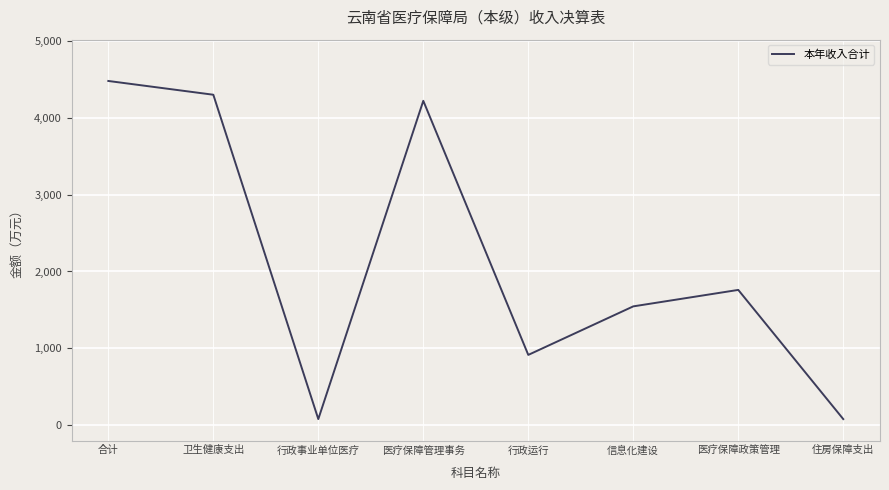

Which has a higher value, 行政事业单位医疗 or 医疗保障管理事务?

医疗保障管理事务